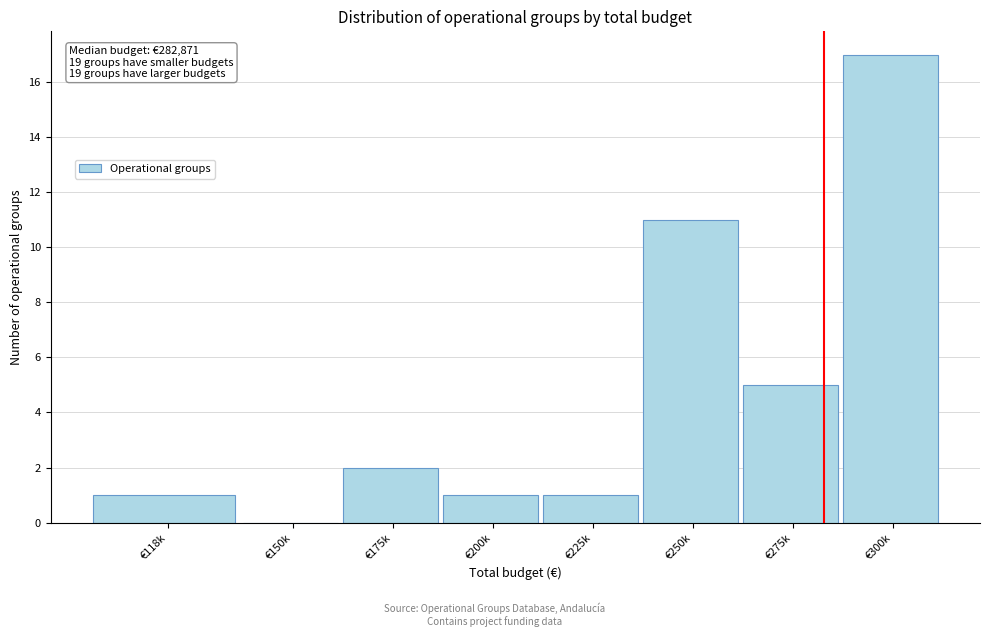

Reading left to right, extract all data points from this chart.

€118k=1	€150k=0	€175k=2	€200k=1	€225k=1	€250k=11	€275k=5	€300k=17